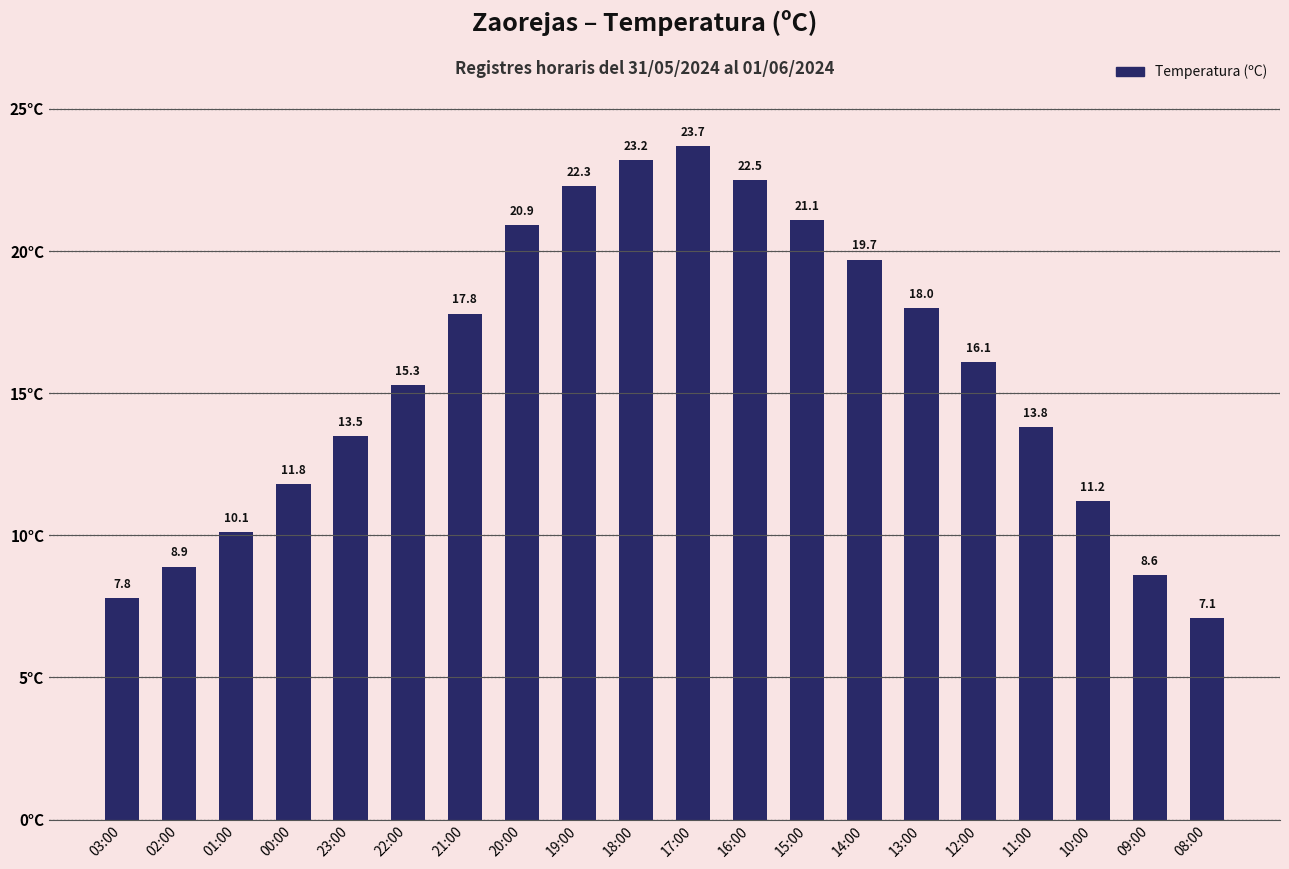

What is the approximate value at 11:00?

13.8